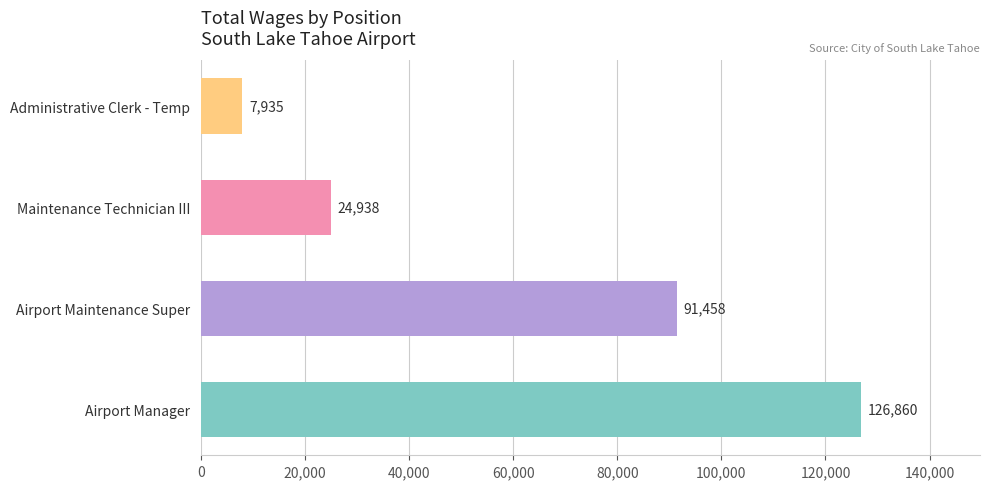

Rank the categories by value from highest to lowest.

Airport Manager, Airport Maintenance Super, Maintenance Technician III, Administrative Clerk - Temp